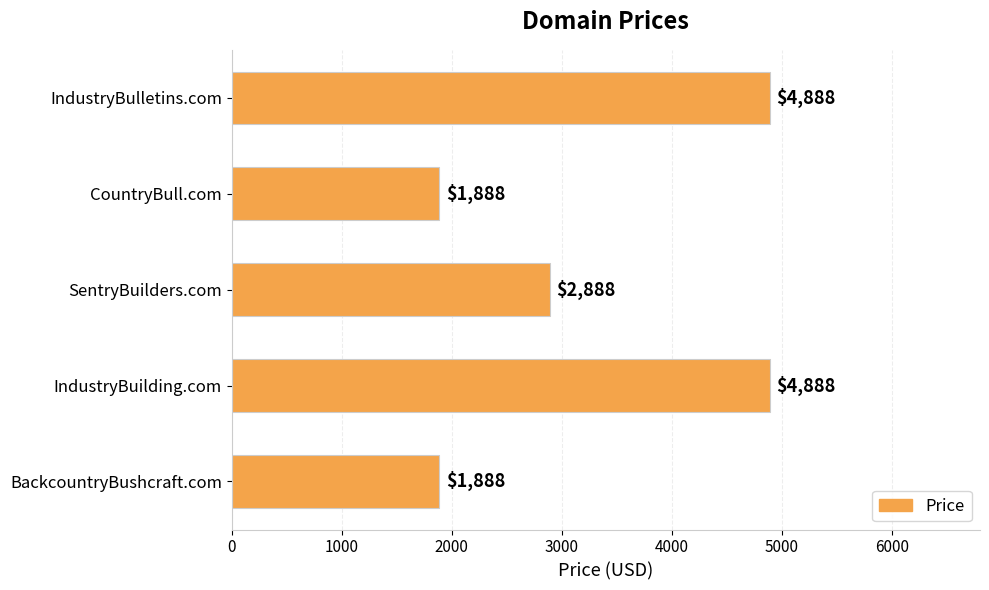

At which label is the value closest to 3388?

SentryBuilders.com